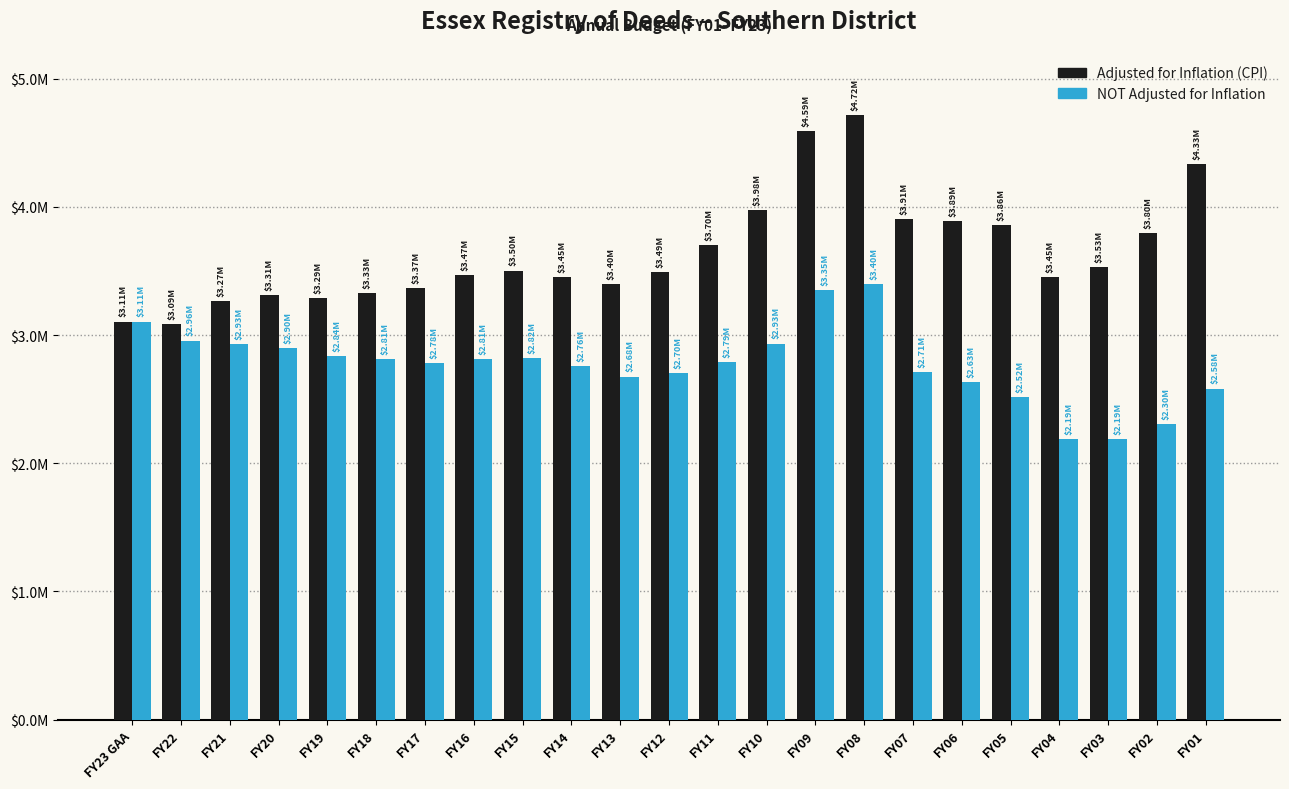

Are the bars horizontal?

No